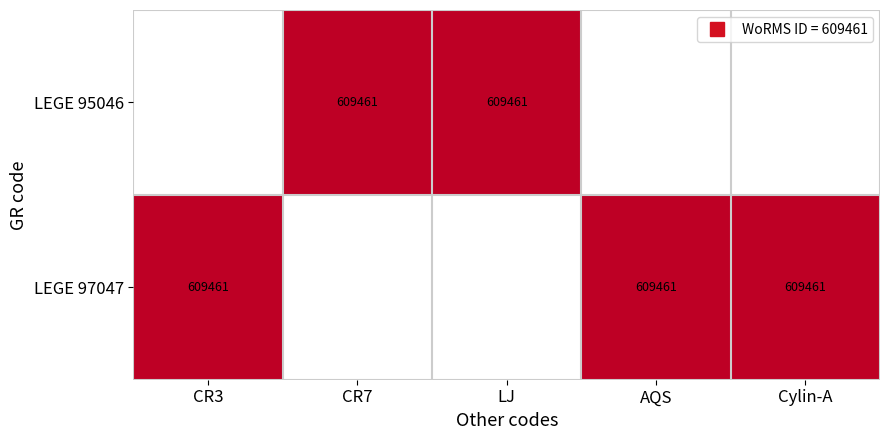

Rank the series by their maximum value, from lowest to highest.

LEGE 95046, LEGE 97047